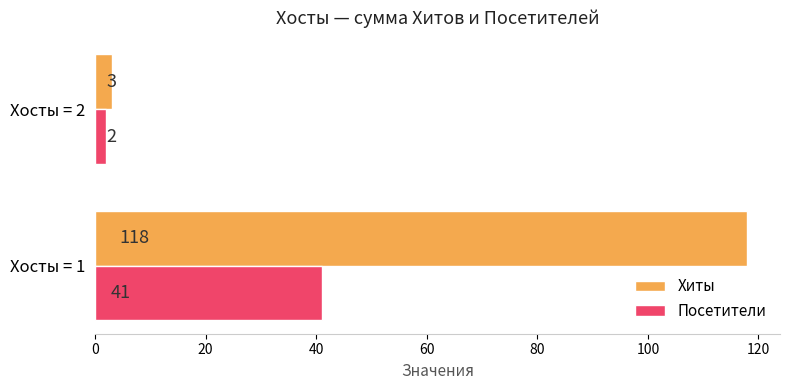

The value of Посетители at Хосты = 1 is 41. True or false?

True